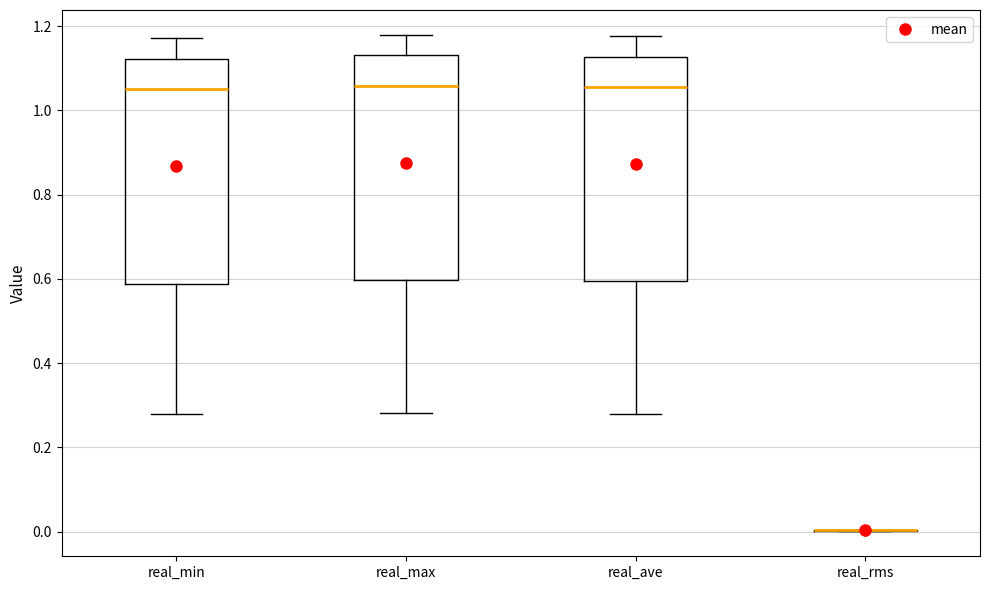

Reading left to right, read every box against the y-axis: the position of its median line, the range the box covers, and the ends of its whiskers. The values are not printed on the chart, so give them approximately, as read against the axis.

real_min: median 1.06, box 0.58 to 1.12, whiskers 0.28 to 1.18
real_max: median 1.06, box 0.60 to 1.14, whiskers 0.28 to 1.18
real_ave: median 1.06, box 0.60 to 1.12, whiskers 0.28 to 1.18
real_rms: box collapsed to a line at 0.00, whiskers 0.00 to 0.00